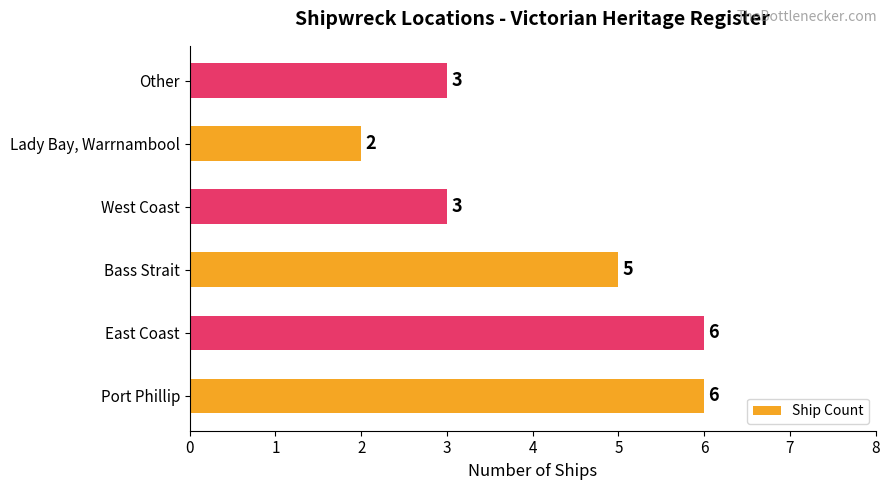

How many values are between 3 and 6?

5